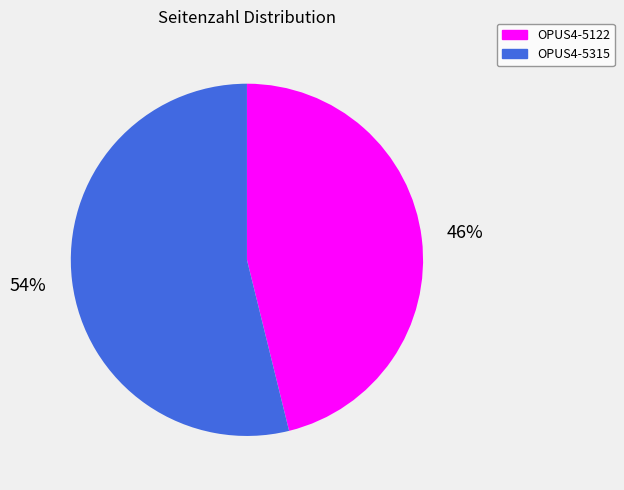

To the nearest percent, what portion does OPUS4-5315 represent?

54%